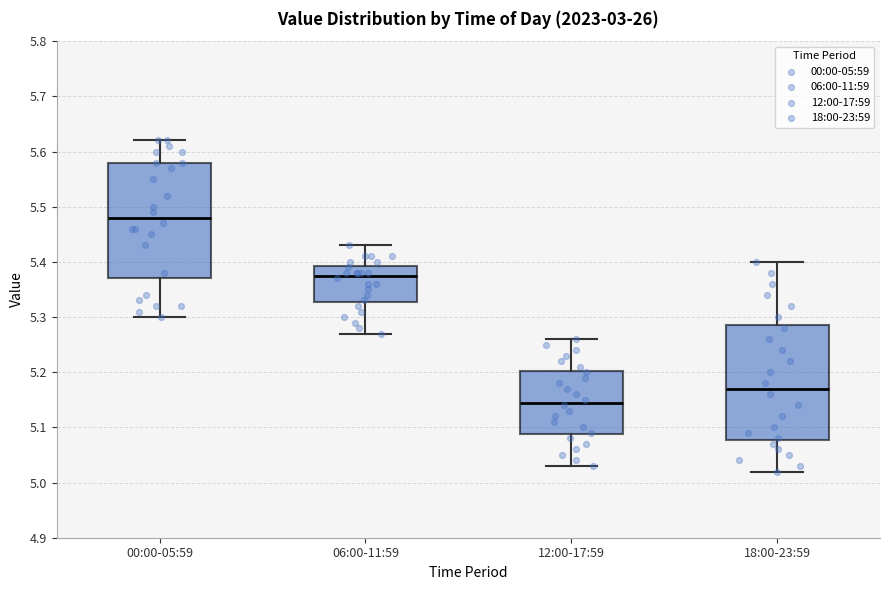

Which box has the highest median line?

00:00-05:59